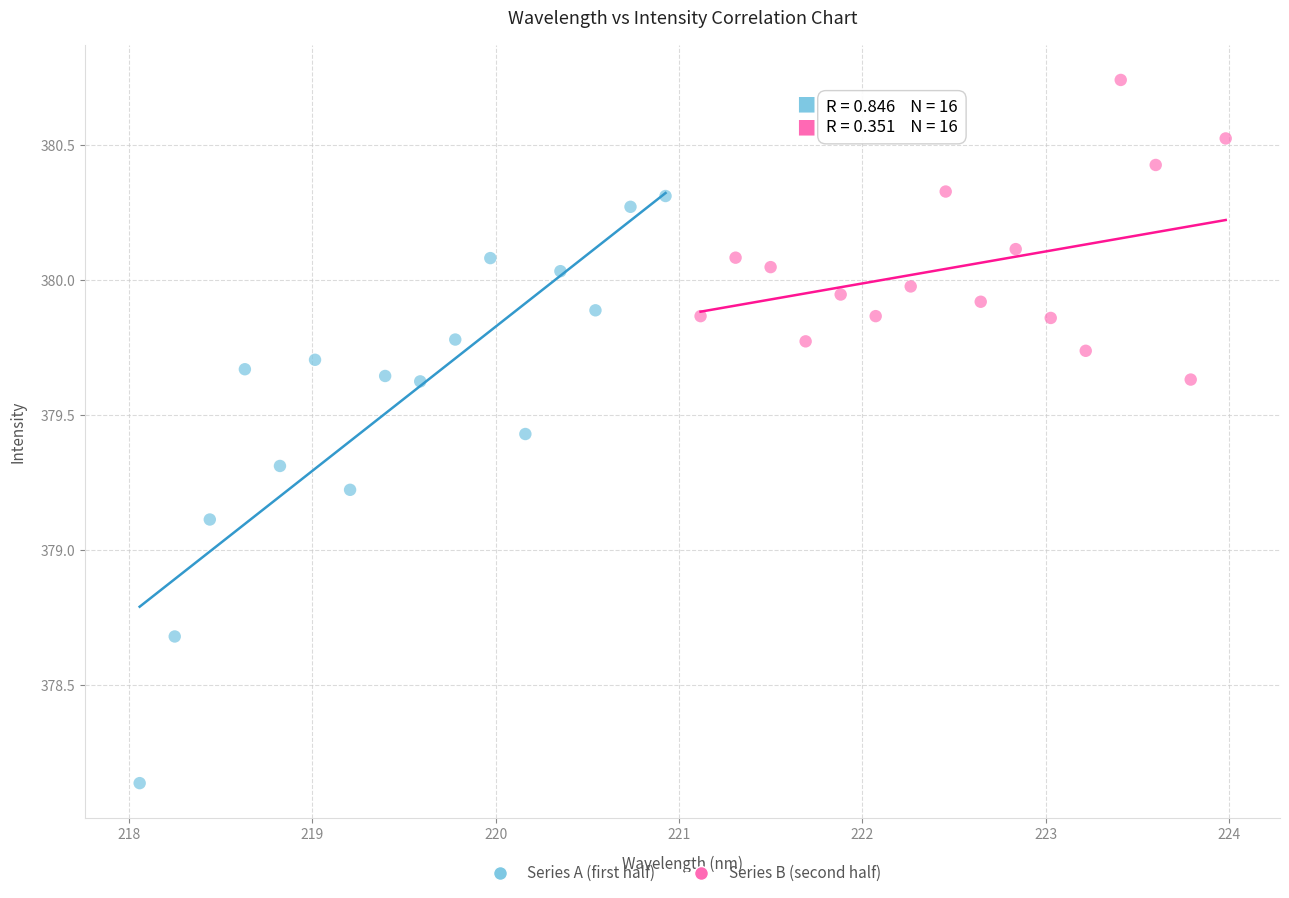

What are all the series names shown in the legend?

Series A (first half), Series B (second half)